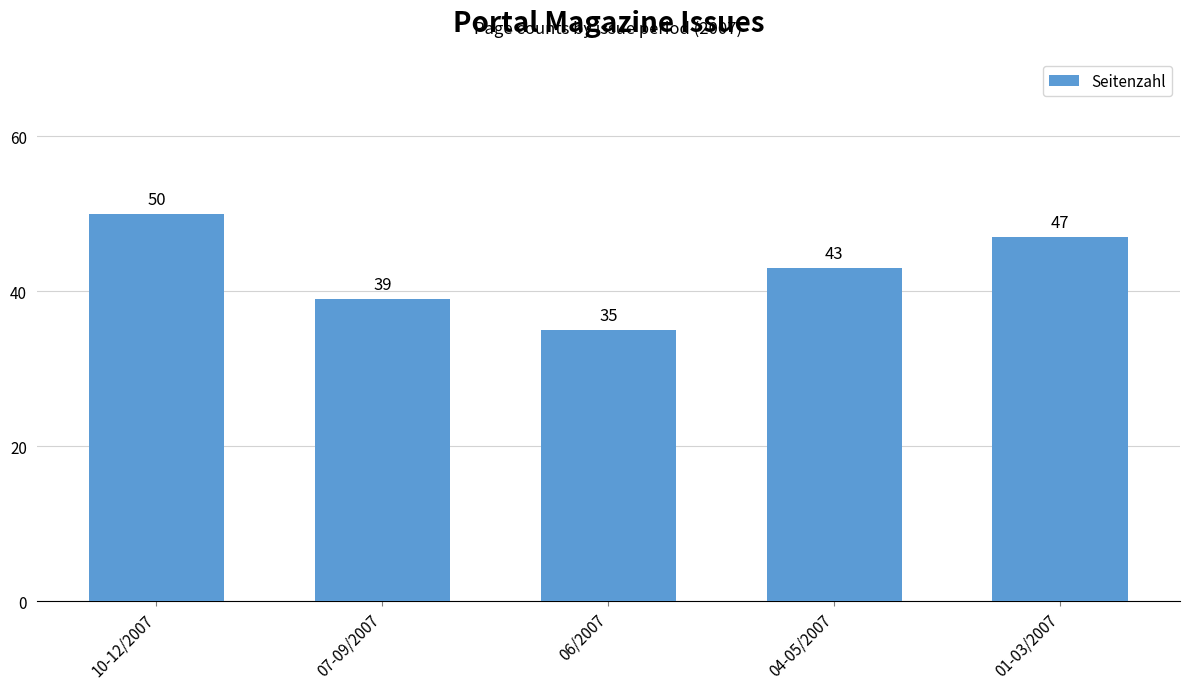

List the labels in order of value, largest first.

10-12/2007, 01-03/2007, 04-05/2007, 07-09/2007, 06/2007